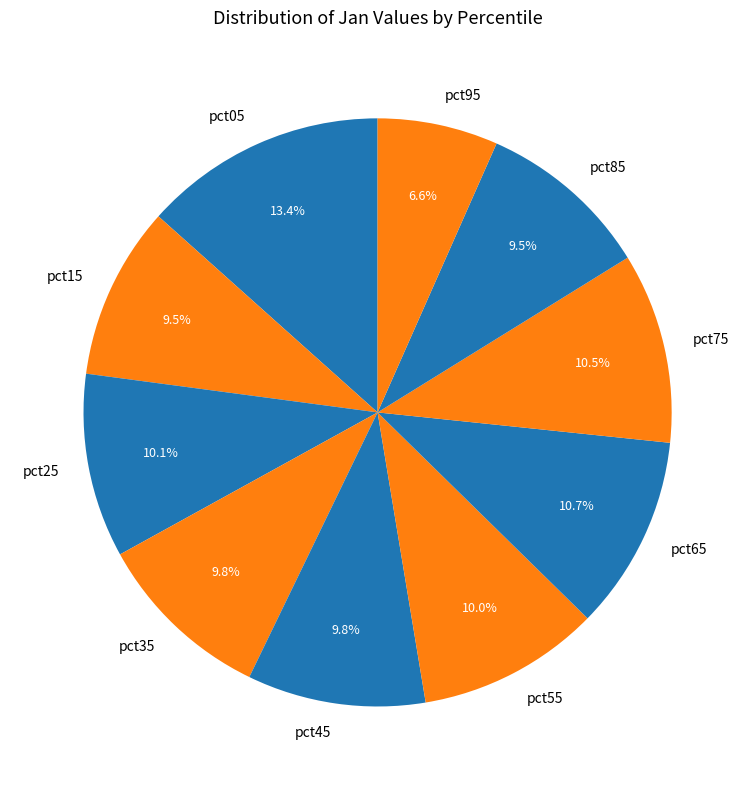

What percentage is the pct05 slice, to the nearest percent?

13%